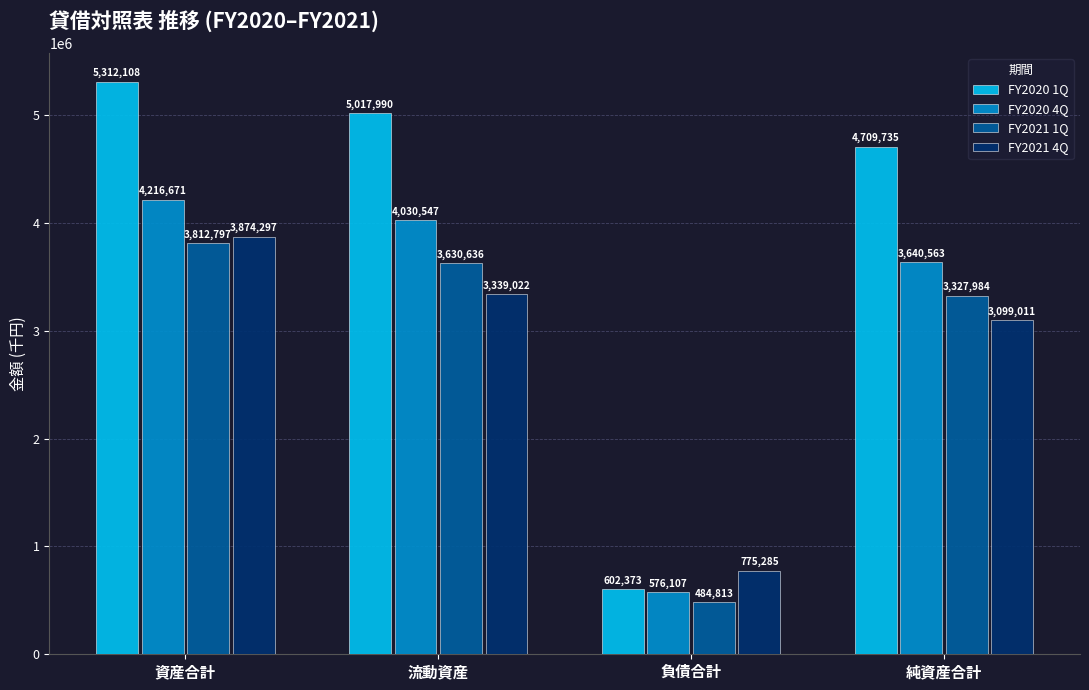

At which category does the chart reach its minimum across all series?

負債合計